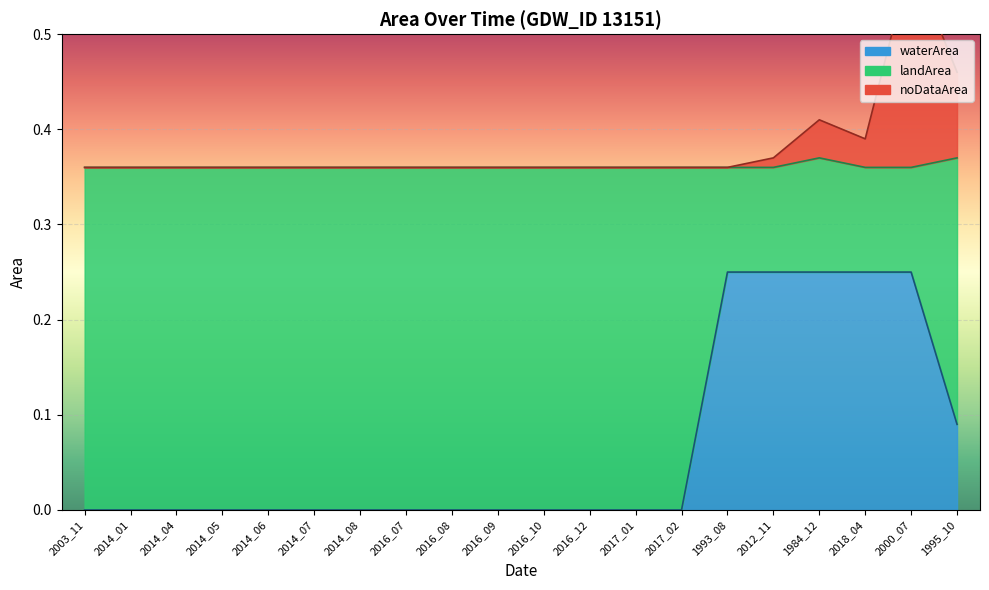

What is the sum of all noDataArea values?

7.6